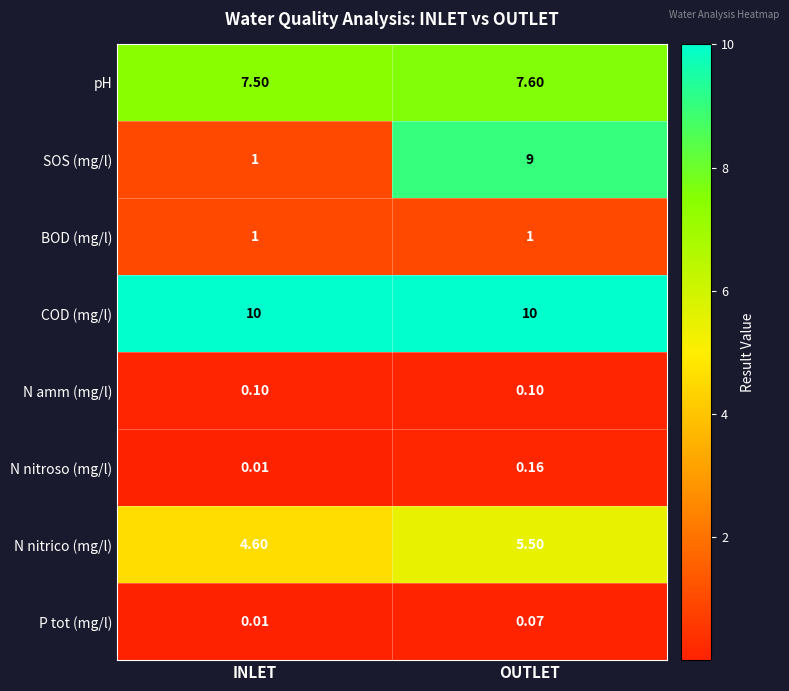

Is the value of P tot (mg/l) at INLET greater than the value of SOS (mg/l) at OUTLET?

No